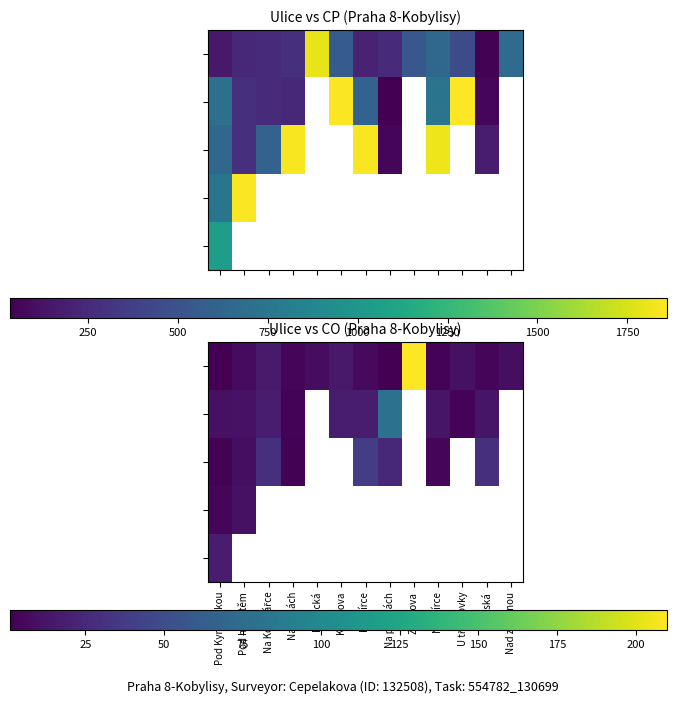

At how many categories does at least one series exceed 90?

1